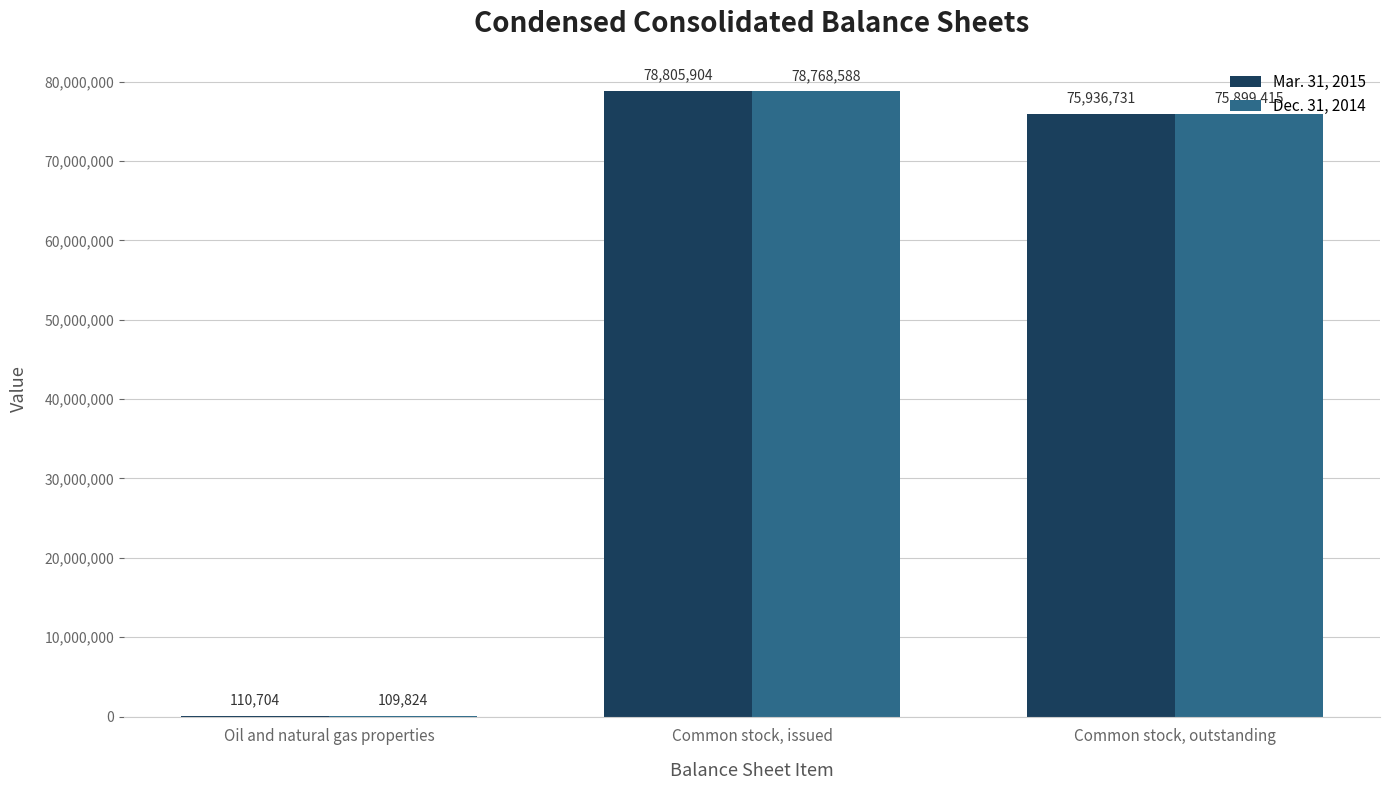

At which label does Dec. 31, 2014 first exceed 75899415?

Common stock, issued